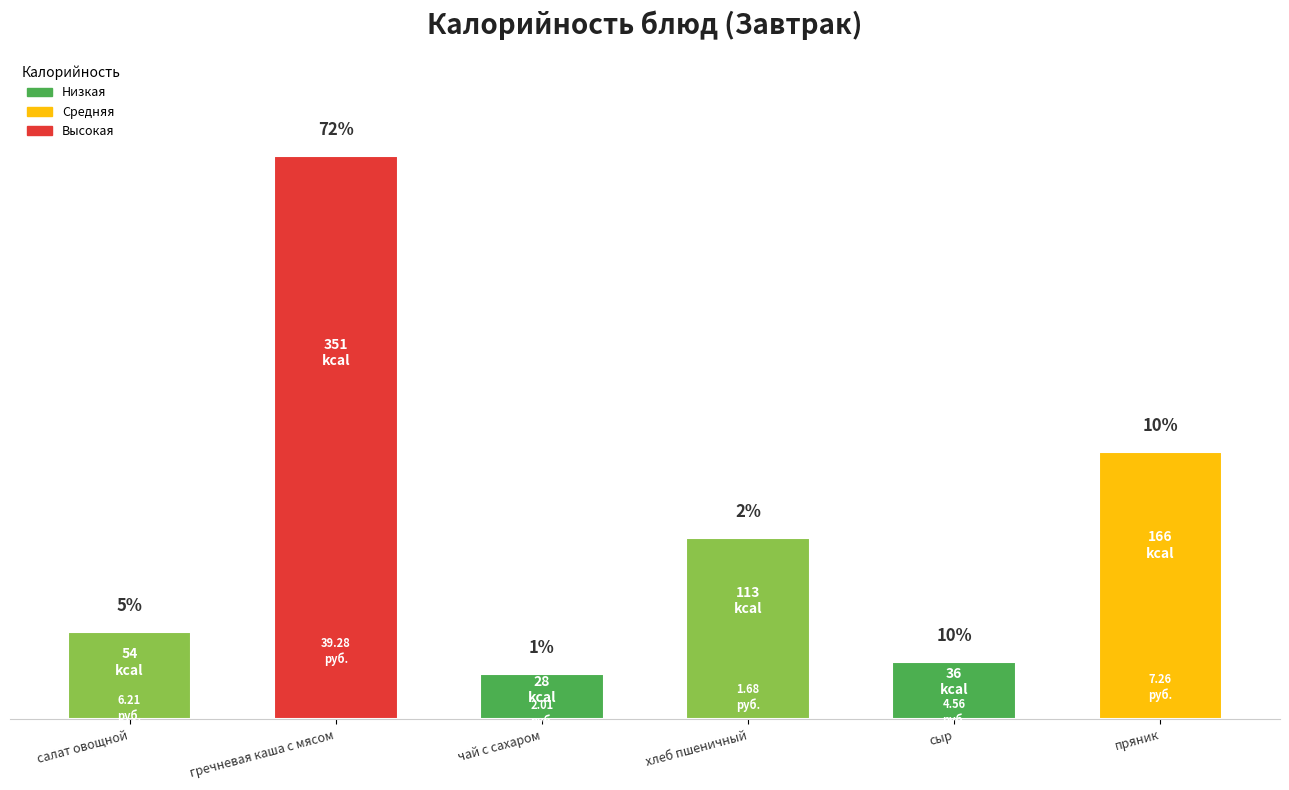

Which category has the highest value across all series?

гречневая каша с мясом